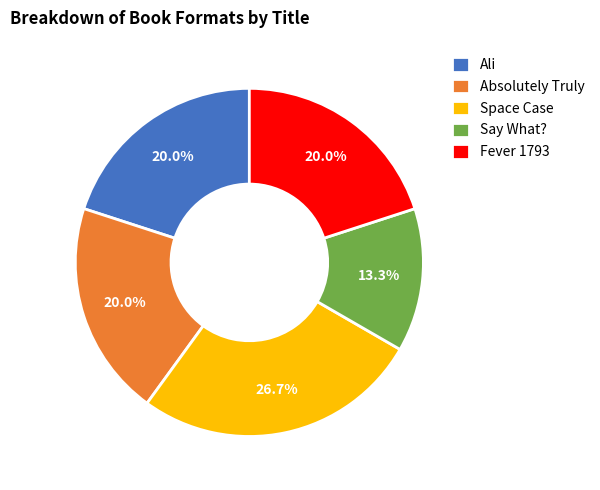

Which has a higher value, Say What? or Absolutely Truly?

Absolutely Truly